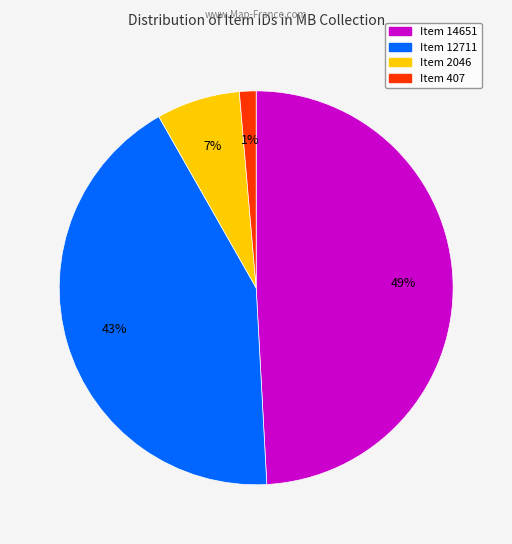

Between Item 14651 and Item 12711, which is larger?

Item 14651